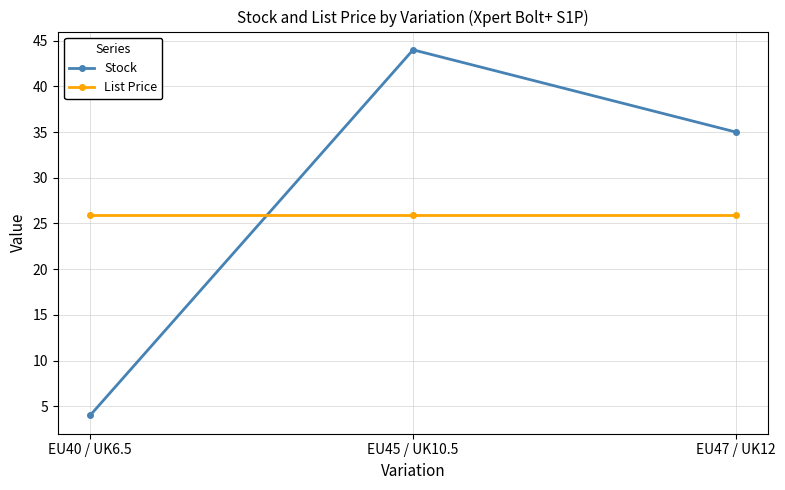

What is the label of the 3rd point from the right?

EU40 / UK6.5